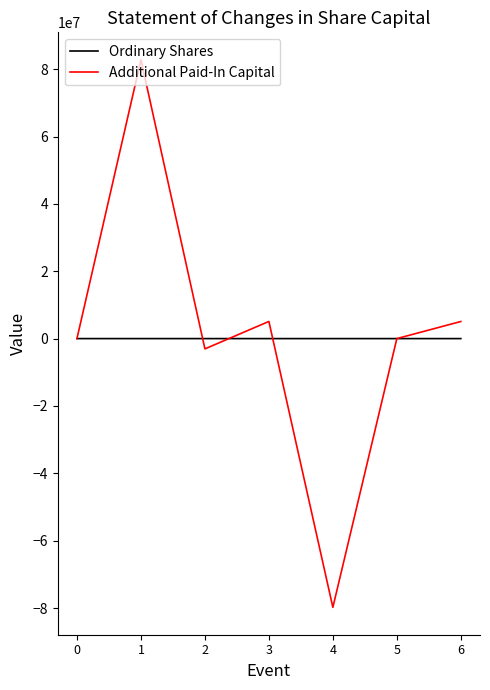

Is the value of Ordinary Shares at 5 greater than the value of Additional Paid-In Capital at 4?

Yes